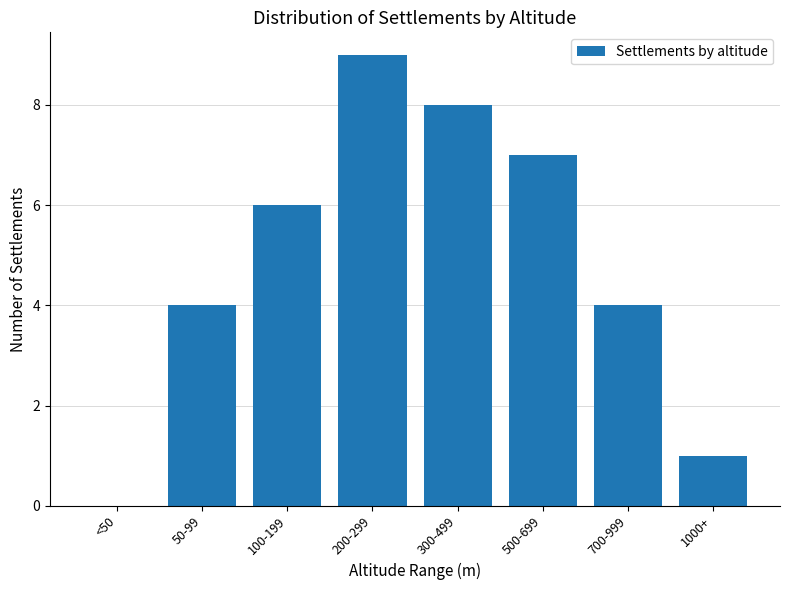

Reading left to right, extract all data points from this chart.

<50=0	50-99=4	100-199=6	200-299=9	300-499=8	500-699=7	700-999=4	1000+=1